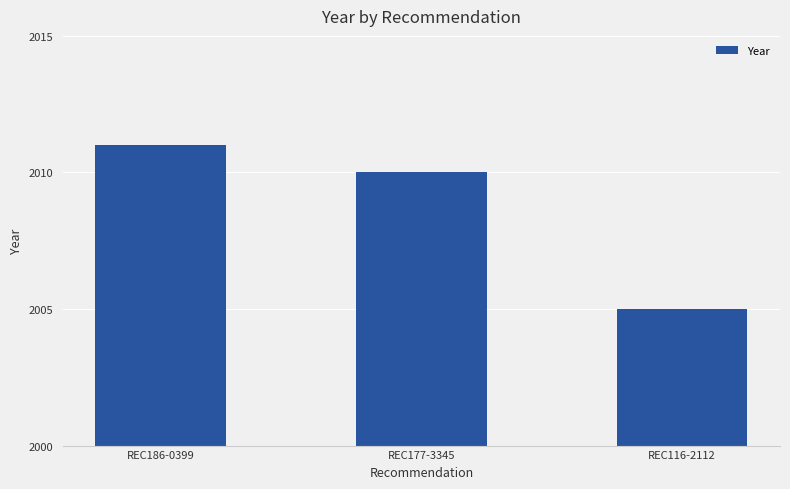

Approximately how many times larger is the value at REC186-0399 compared to REC116-2112?

1.0